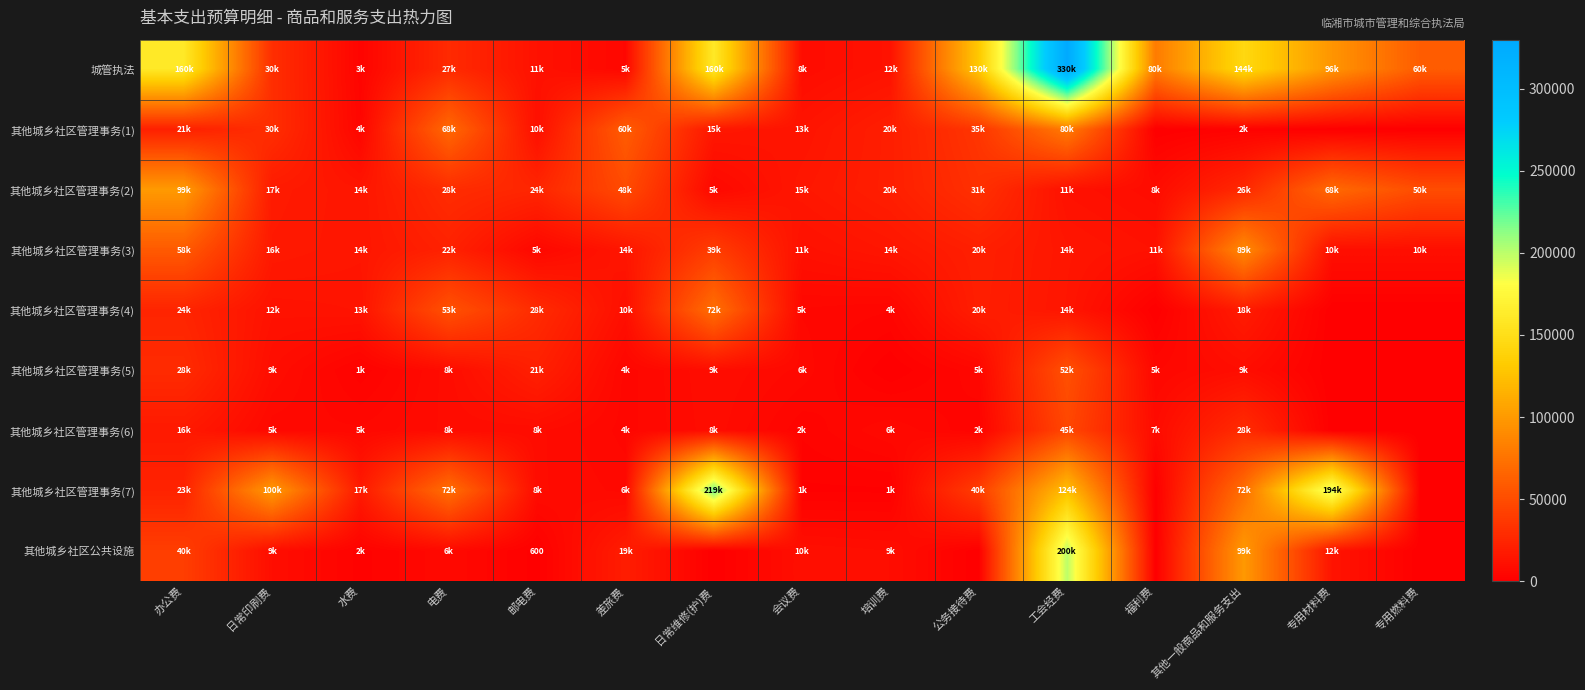

True or false: 其他城乡社区管理事务(5) has a value of 15255 at 其他一般商品和服务支出.

False